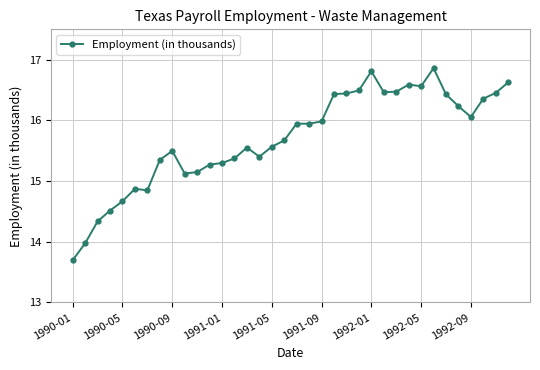

True or false: the data has more than 1 interior local peaks.

True